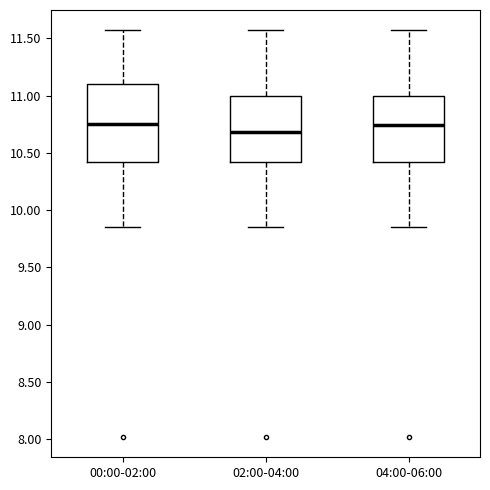

Reading left to right, transcribe this box plot: for each box, give where its median line is, the range the box spans, and where its two whiskers end, as read against the y-axis. The values are not printed on the chart, so give them approximately, as read against the axis.

00:00-02:00: median 10.75, box 10.40 to 11.10, whiskers 9.85 to 11.55
02:00-04:00: median 10.70, box 10.40 to 11.00, whiskers 9.85 to 11.55
04:00-06:00: median 10.75, box 10.40 to 11.00, whiskers 9.85 to 11.55